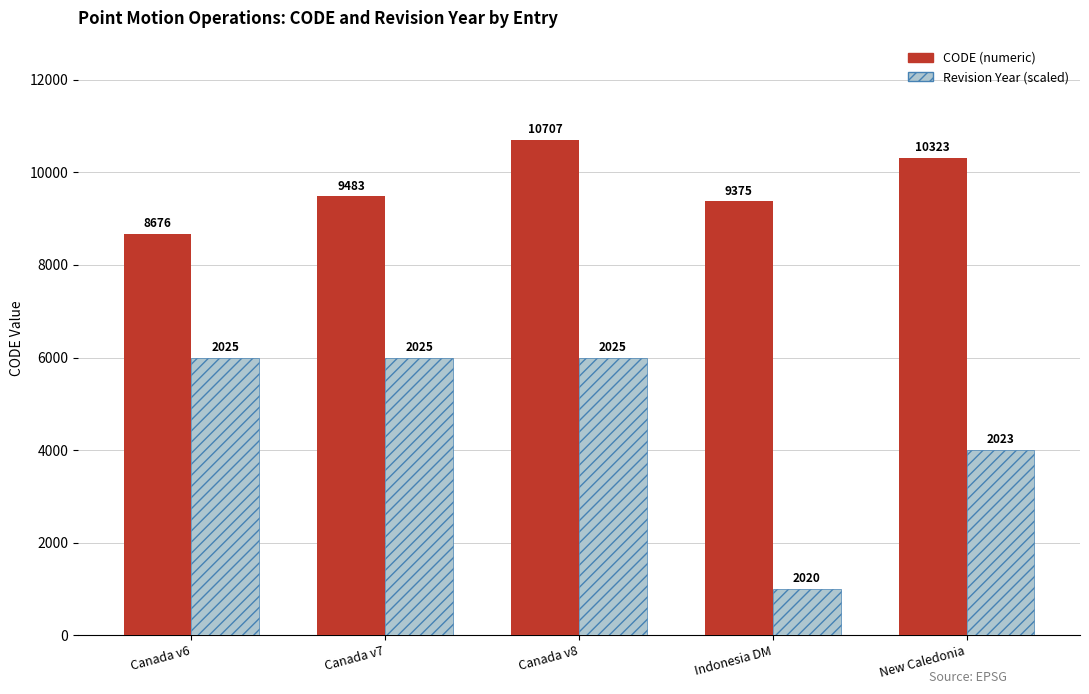

At which category does the chart reach its minimum across all series?

Indonesia DM